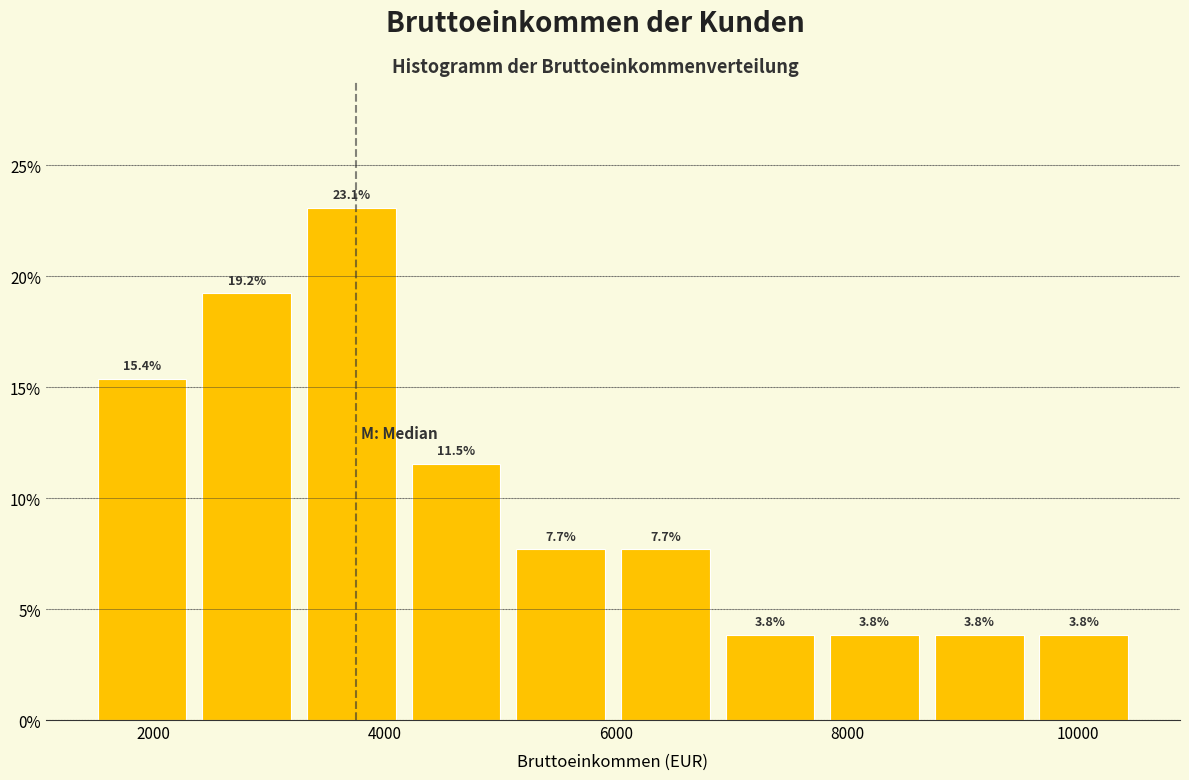

Which range on the x-axis has the tallest bar?

3200 to 4200